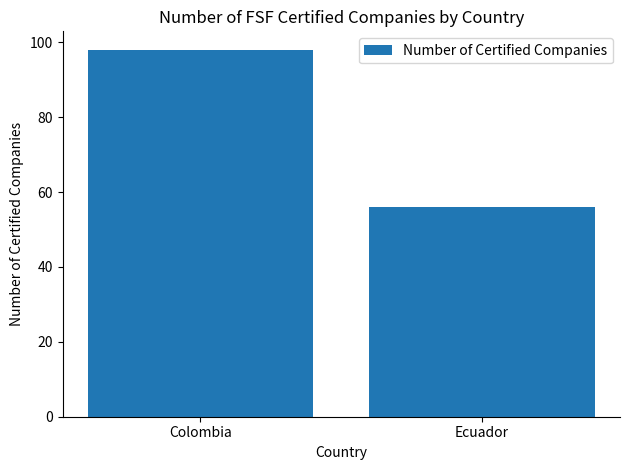

How many categories are shown in the chart?

2